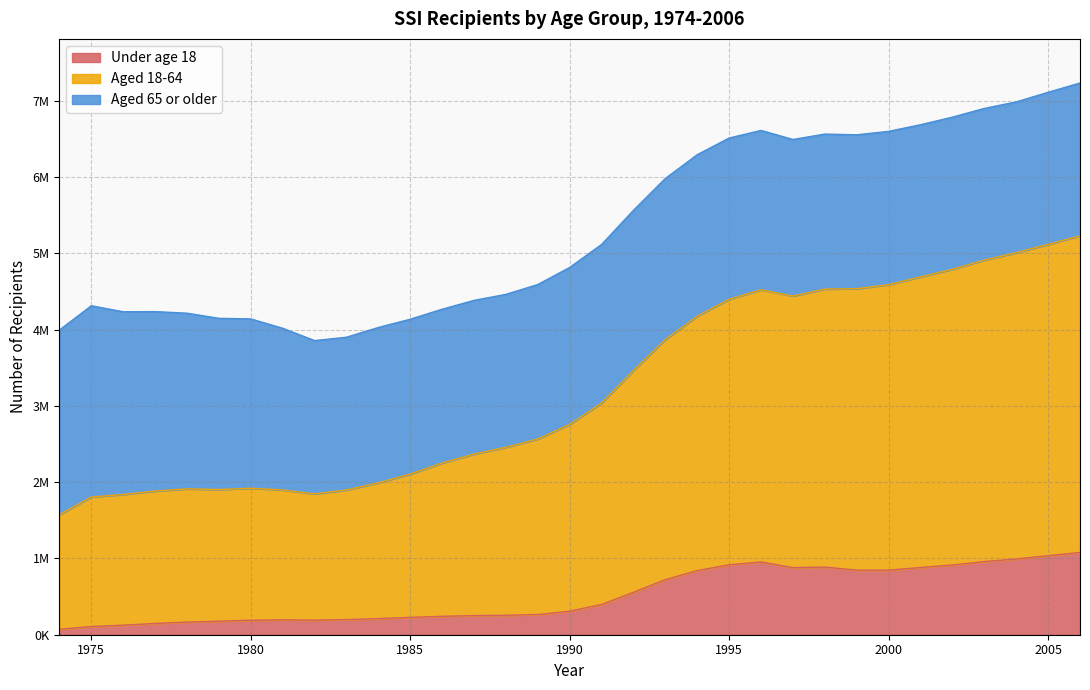

Which series has the largest range (max minus min)?

Aged 18-64